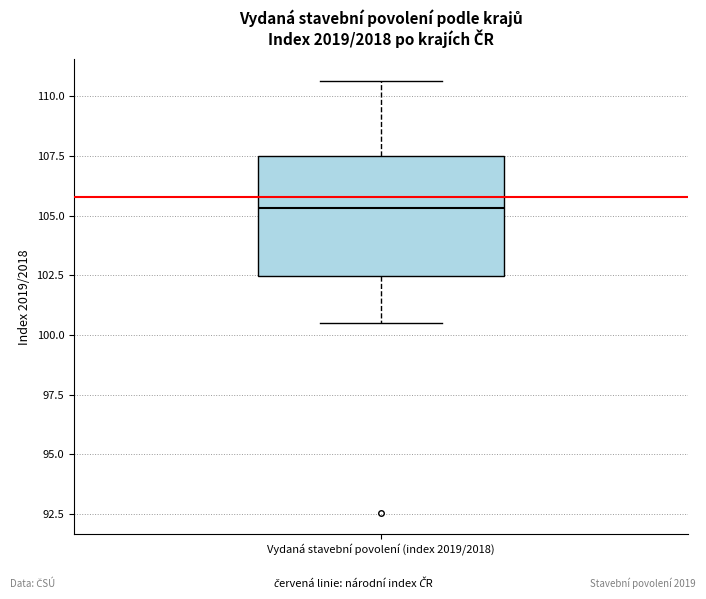

Transcribe this box plot: give where the median line is, the range the box spans, and where the two whiskers end, as read against the y-axis. The values are not printed on the chart, so give them approximately, as read against the axis.

median 105.5, box 102.5 to 107.5, whiskers 100.5 to 110.5